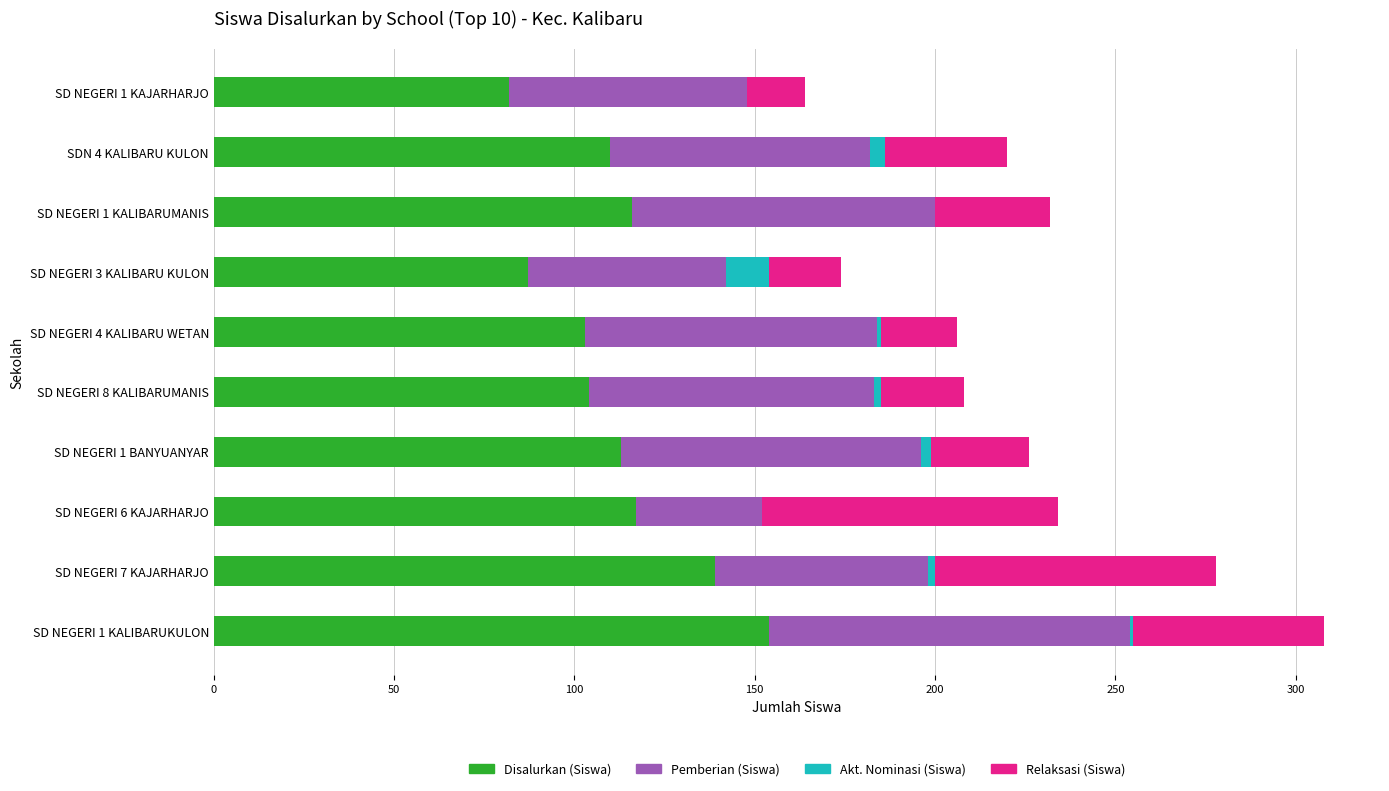

At which category is the sum across all series the highest?

SD NEGERI 1 KALIBARUKULON